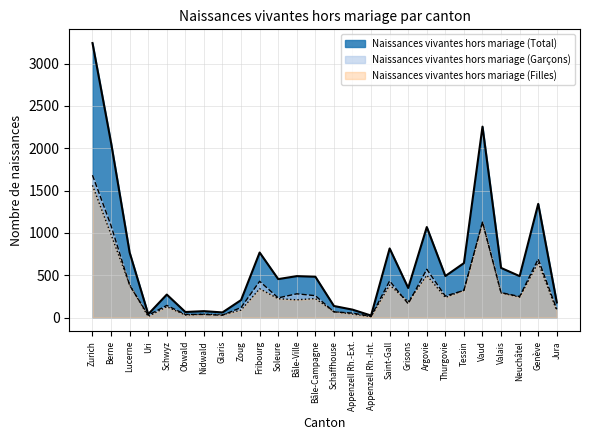

What is the total value across all series at Neuchâtel?

978